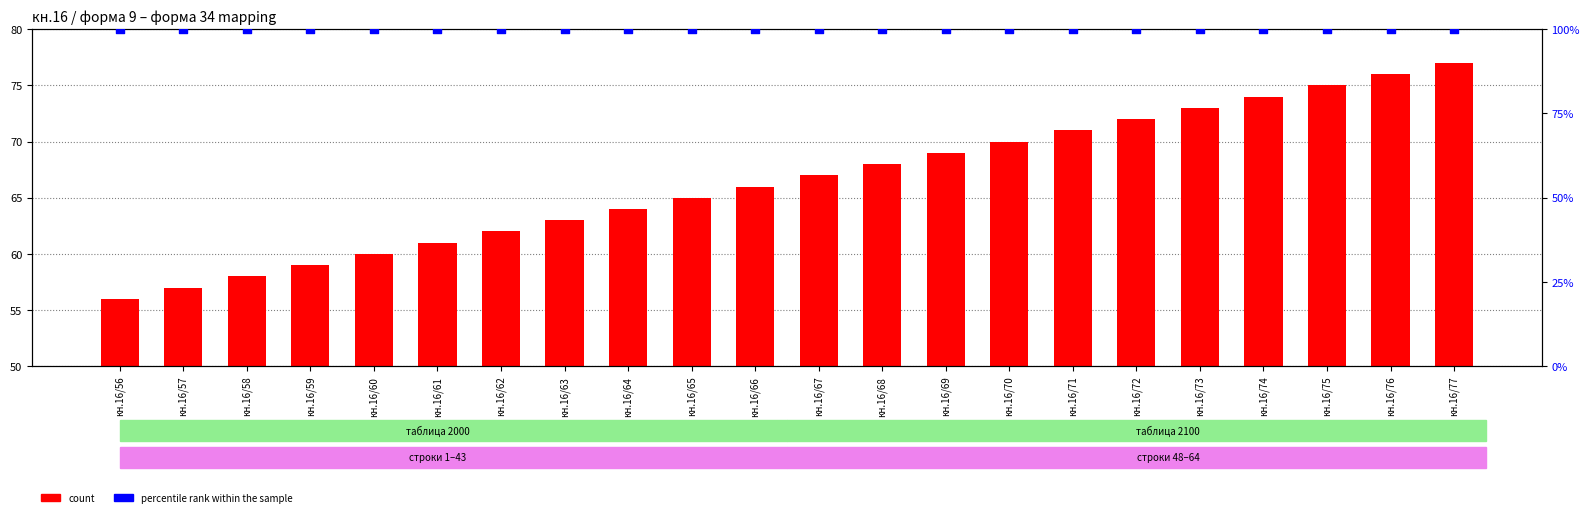

Which series contains the lowest Y value?

count